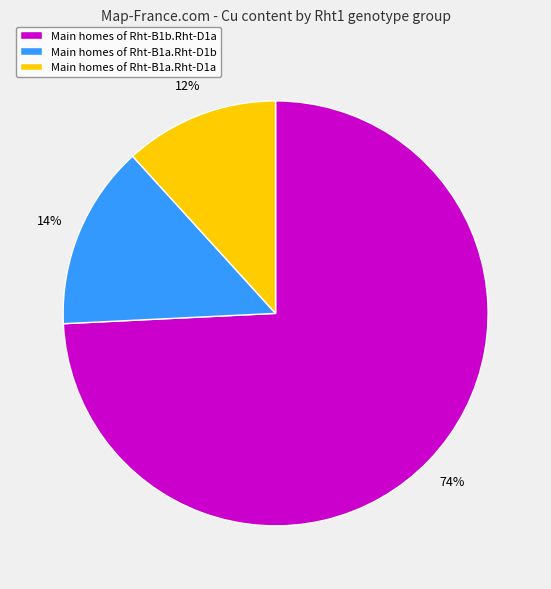

To the nearest percent, what is the difference between the largest and smallest slice percentages?

62%